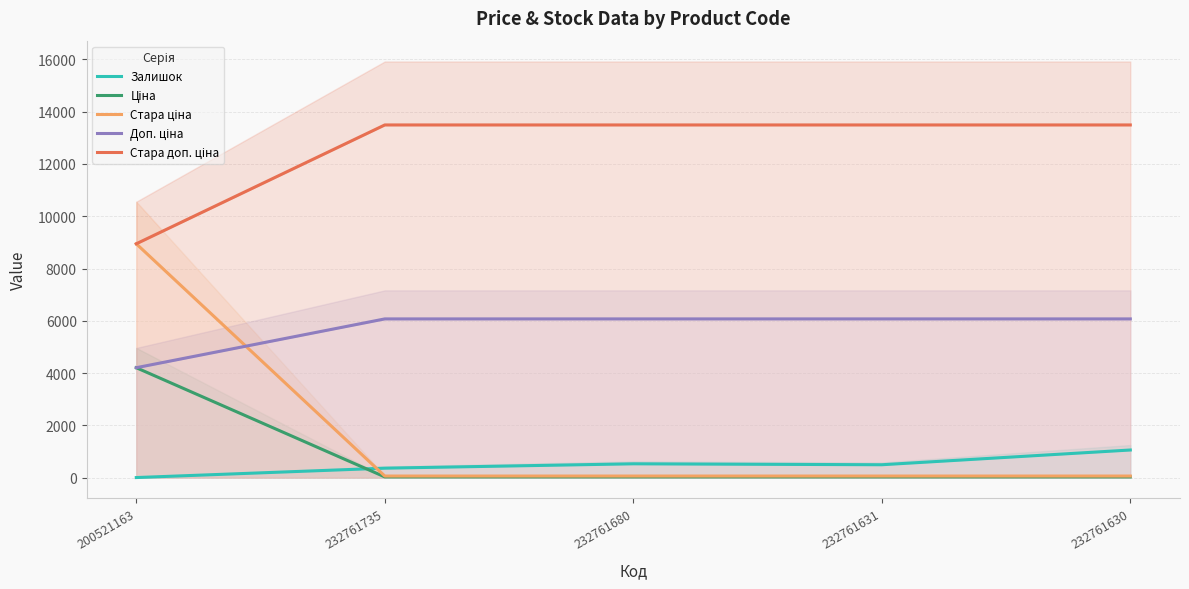

True or false: Стара ціна and Ціна cross at least once.

False